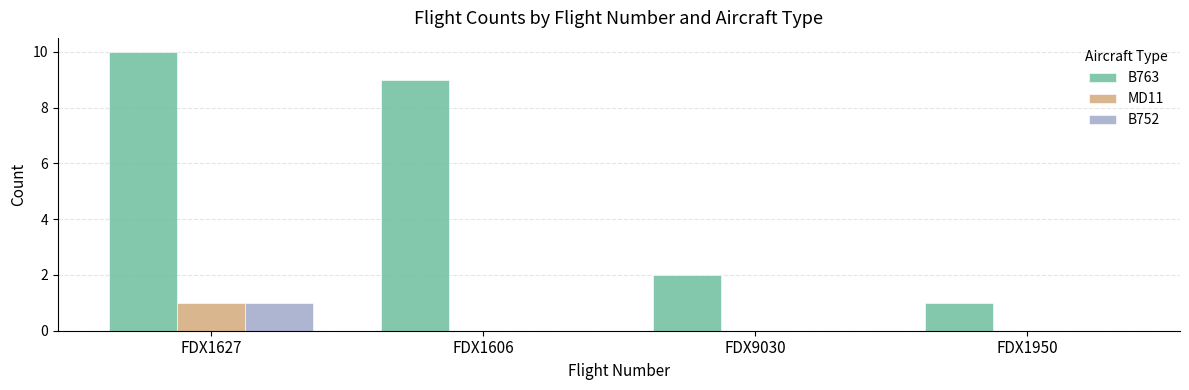

Which label corresponds to the largest value in the chart?

FDX1627